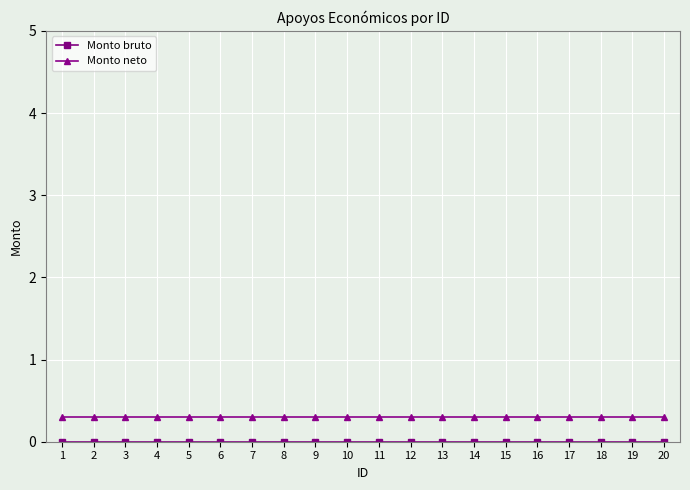

The Monto neto series shows 0.3 at 2. True or false?

True